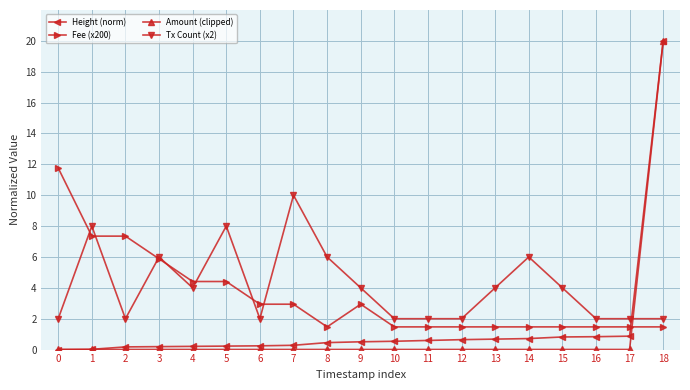

What is the value of the Tx Count (x2) point at the 4th from the left?

6.0